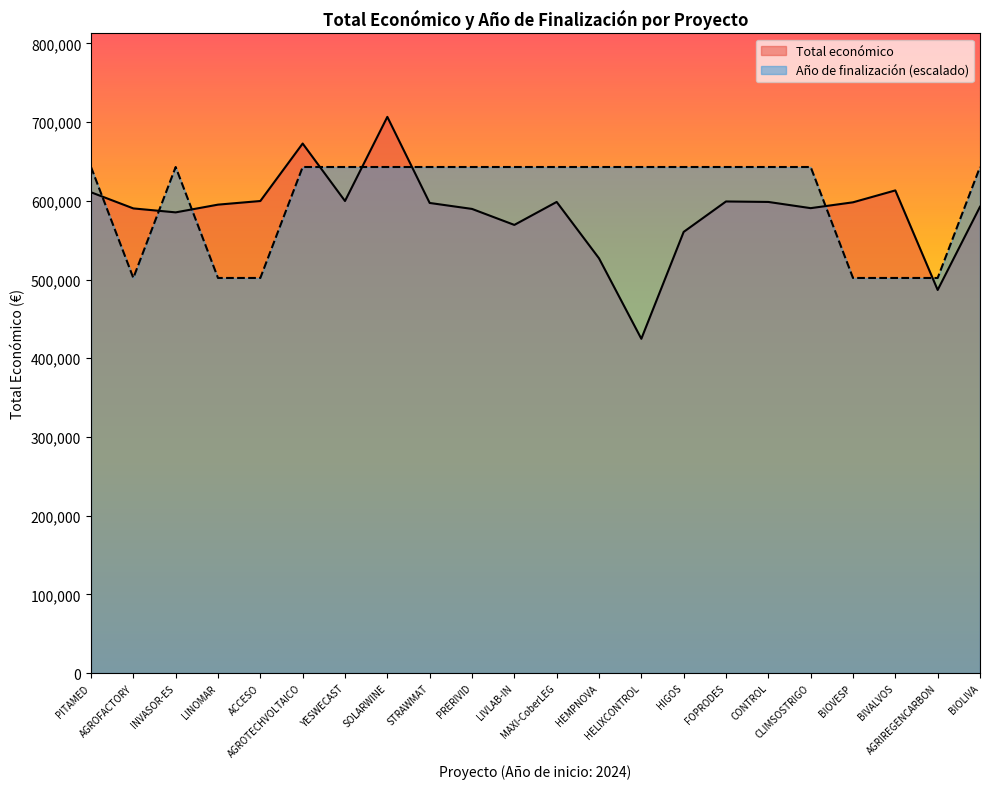

The Total económico series shows 424720.0 at HELIXCONTROL. True or false?

True